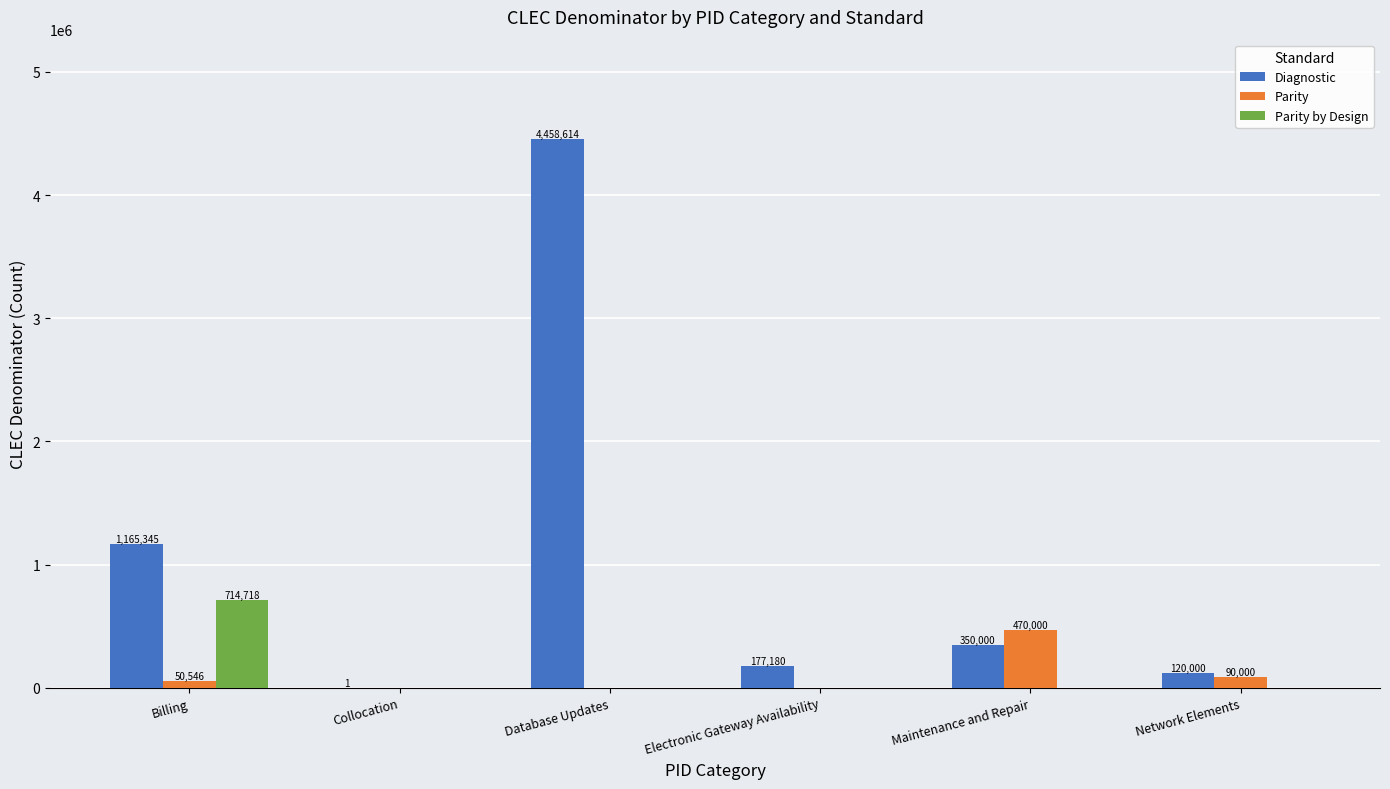

Are the bars grouped side by side (vs. stacked)?

Yes